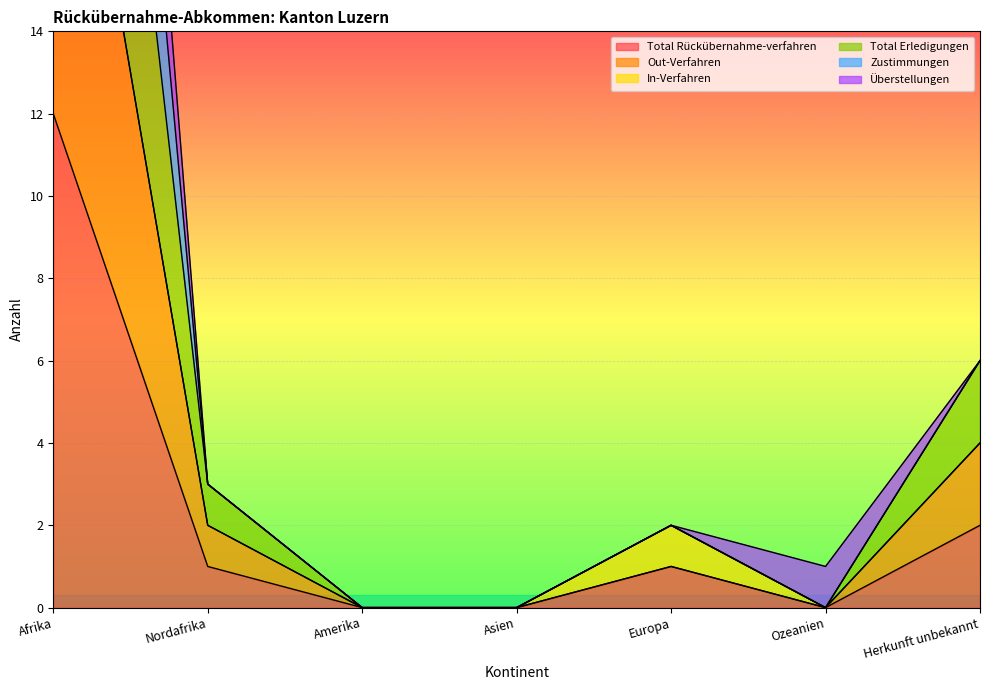

What is the label of the 3rd point from the left?

Amerika